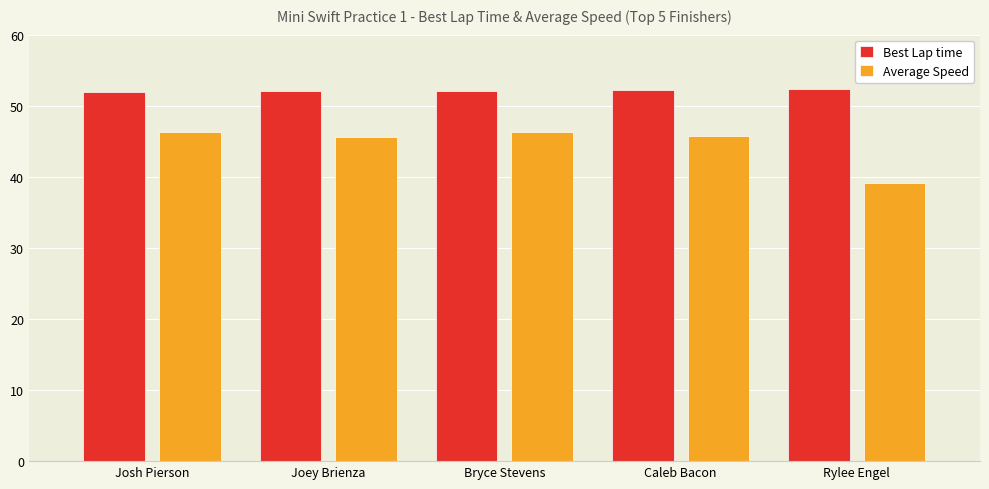

True or false: Average Speed has a value of 71.4 at Caleb Bacon.

False